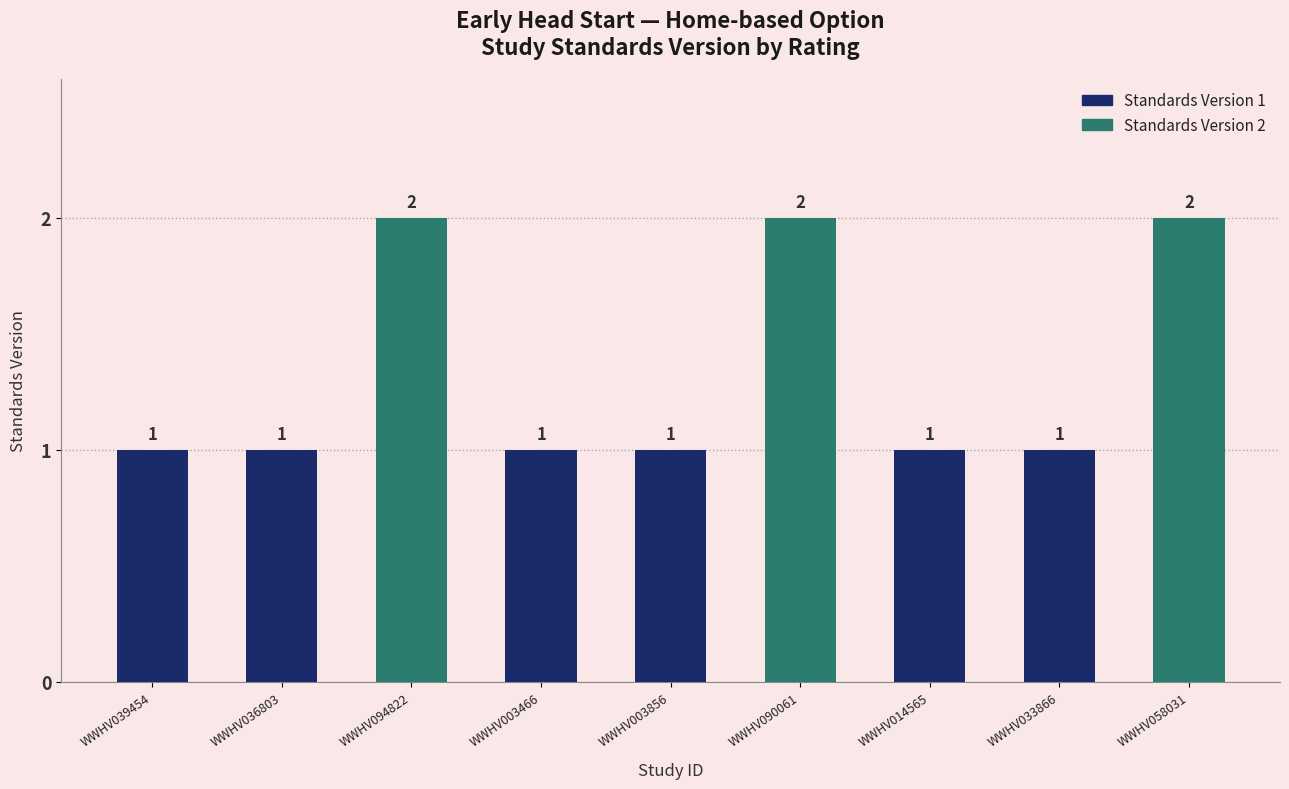

How many values are between 1 and 2?

9